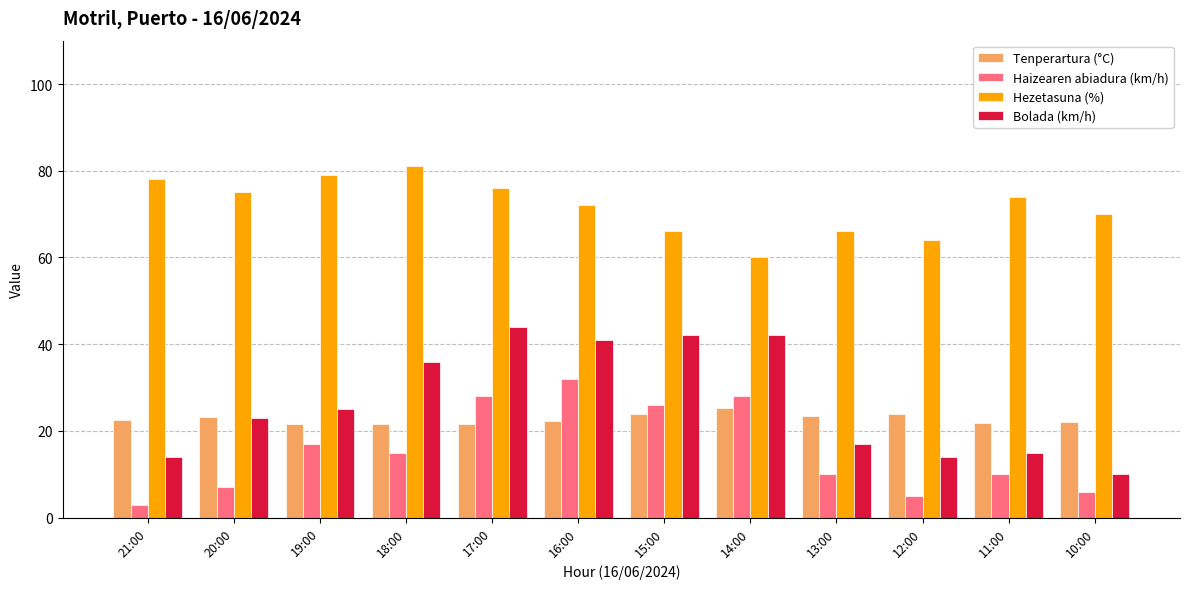

What is the label of the 6th bar from the right?

15:00